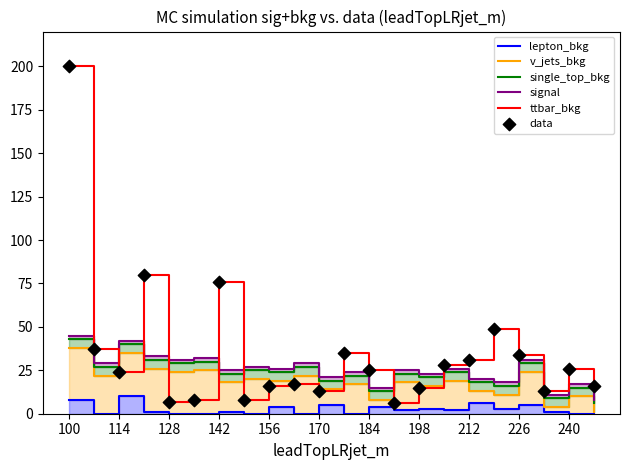

At which category is the sum across all series the highest?

100